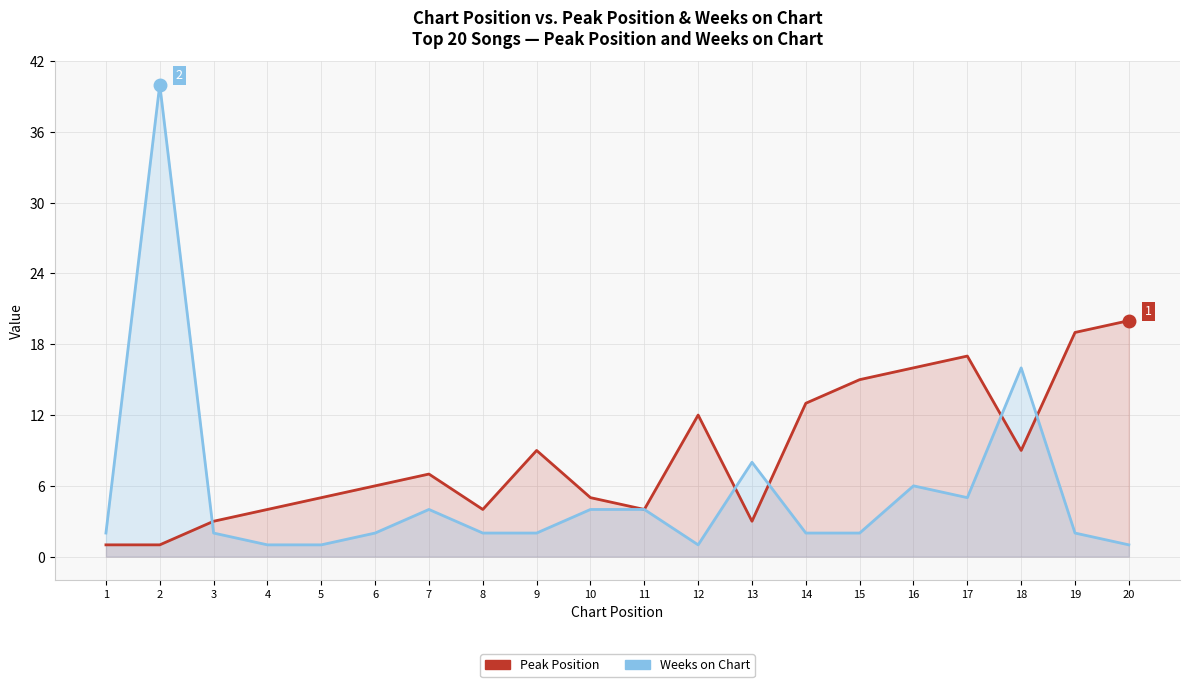

Which series has the largest range (max minus min)?

Weeks on Chart